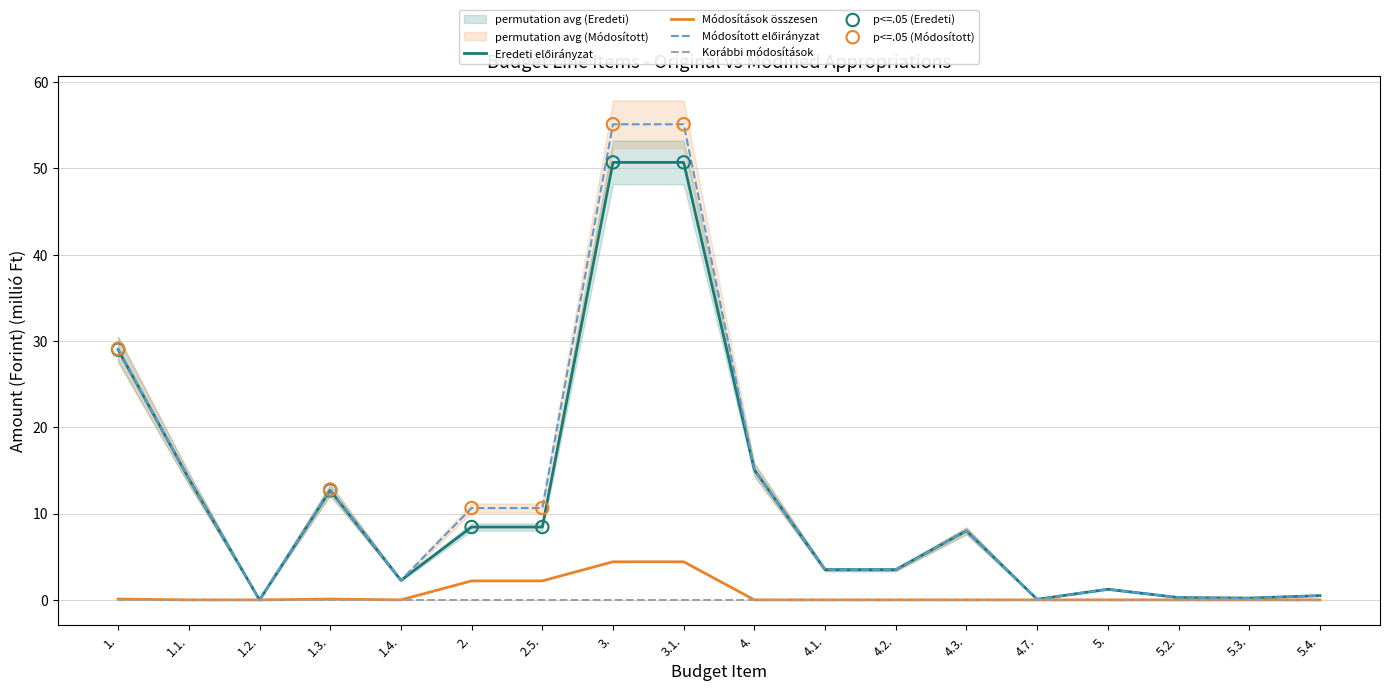

Which series reaches the maximum Y coordinate?

Módosított előirányzat